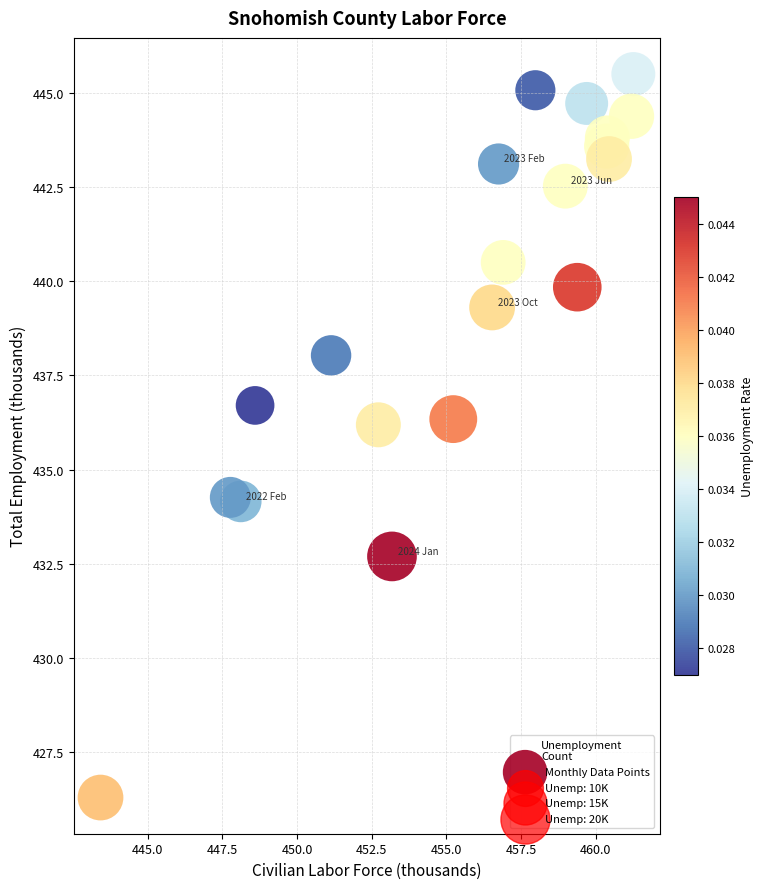

What is the range of X values (max minus min)?

17.8